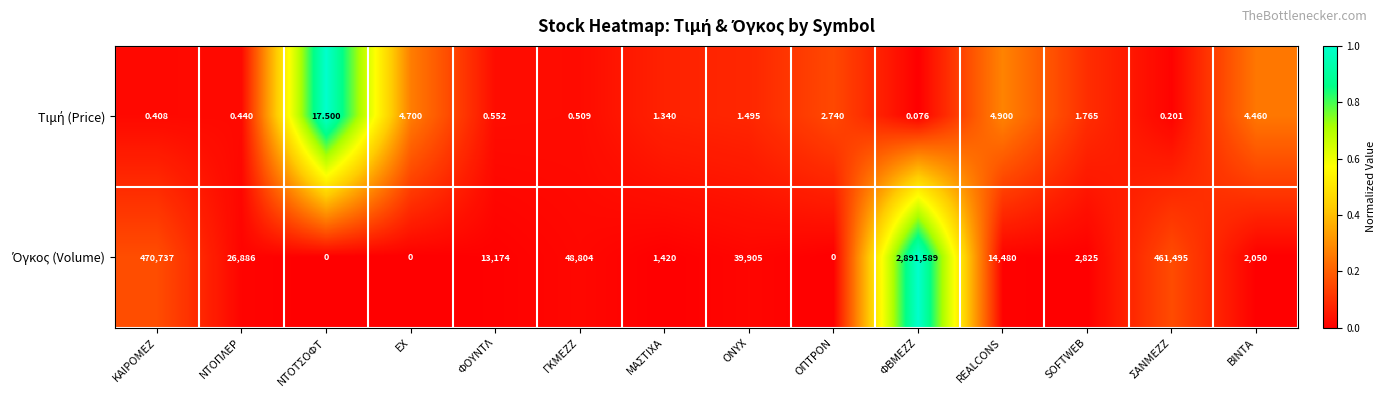

At which category does the chart reach its peak across all series?

ΦΒΜΕΖΖ